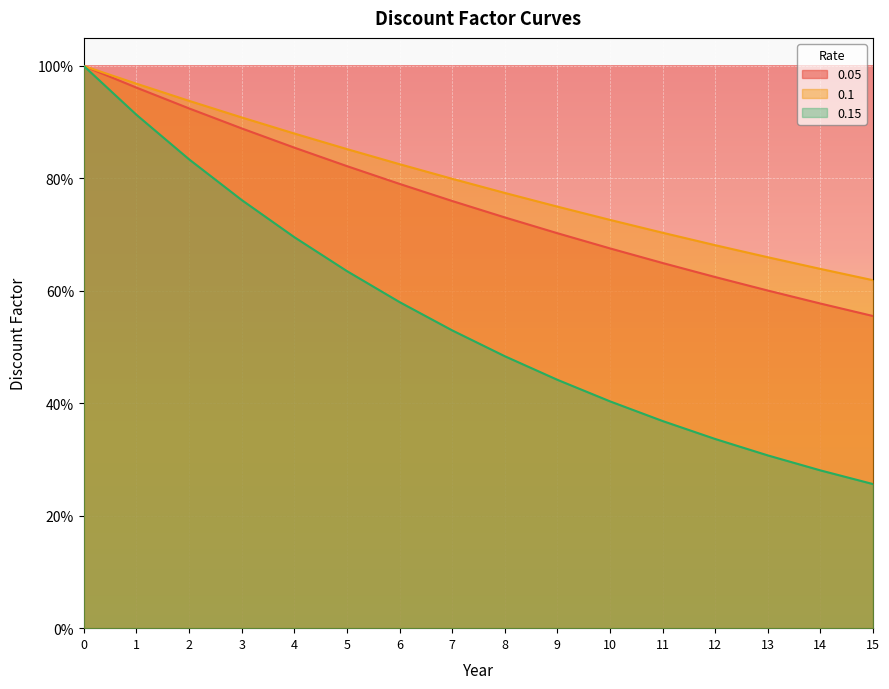

At how many categories does at least one series exceed 0?

16